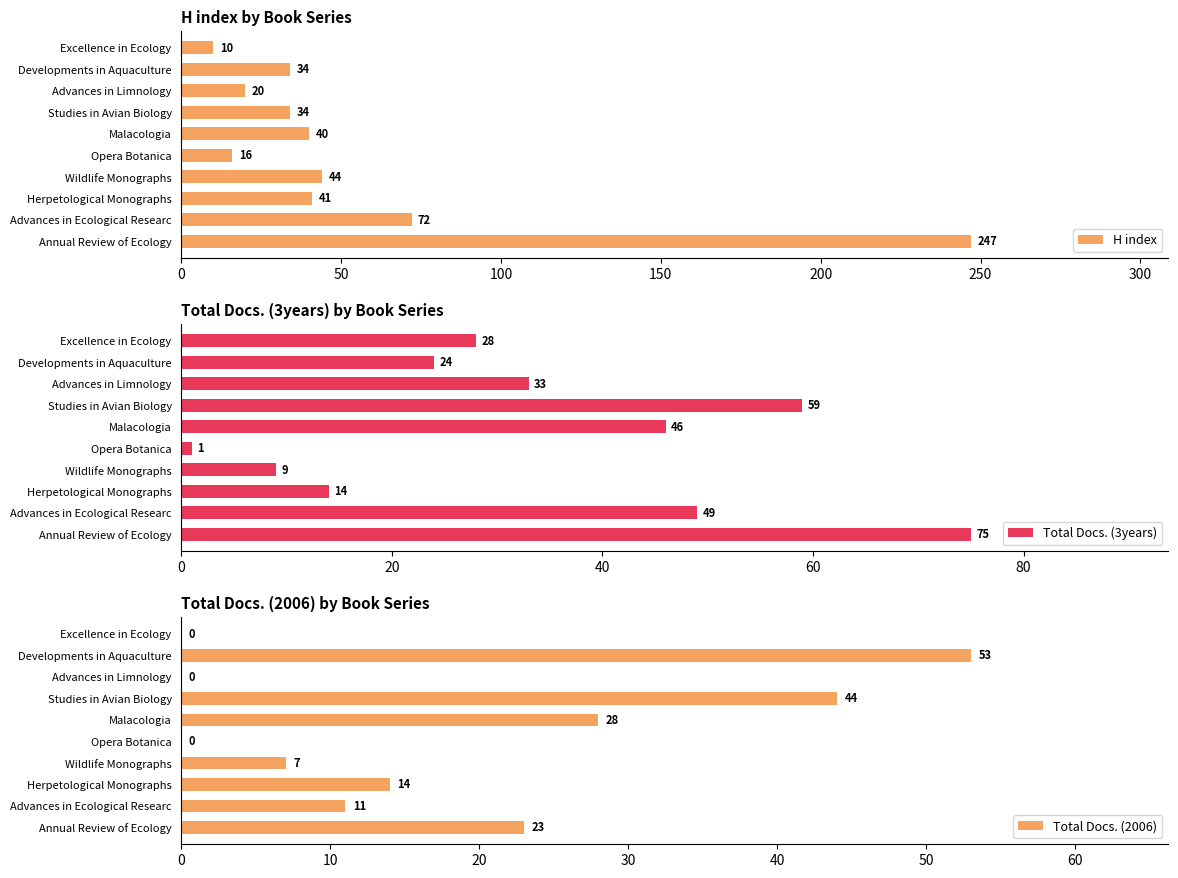

What is the approximate value of H index at Wildlife Monographs, to the nearest 10?

40